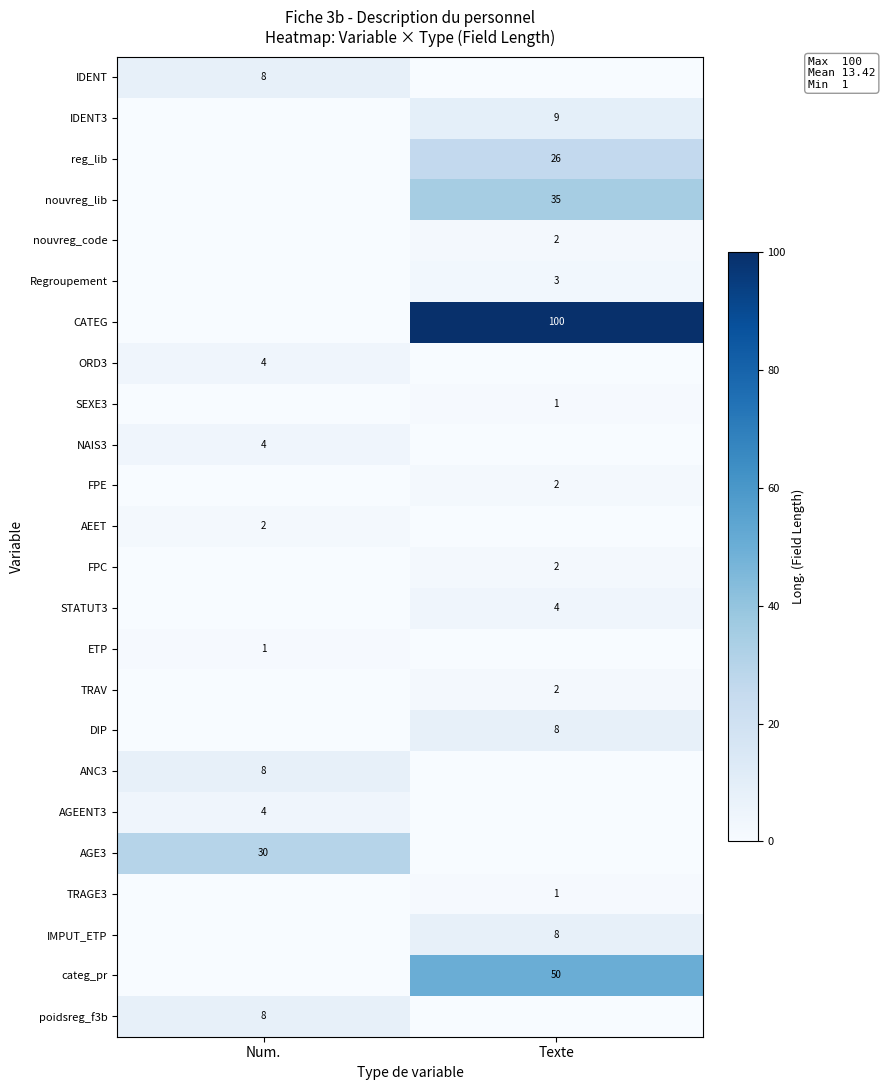

True or false: SEXE3 has a value of 1 at Texte.

True